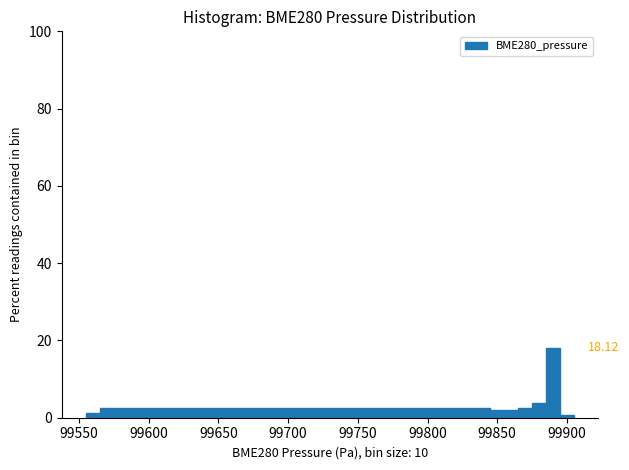

Around what value on the x-axis is the tallest bar? Give the approximate position of its centre, as read against the axis.

99890